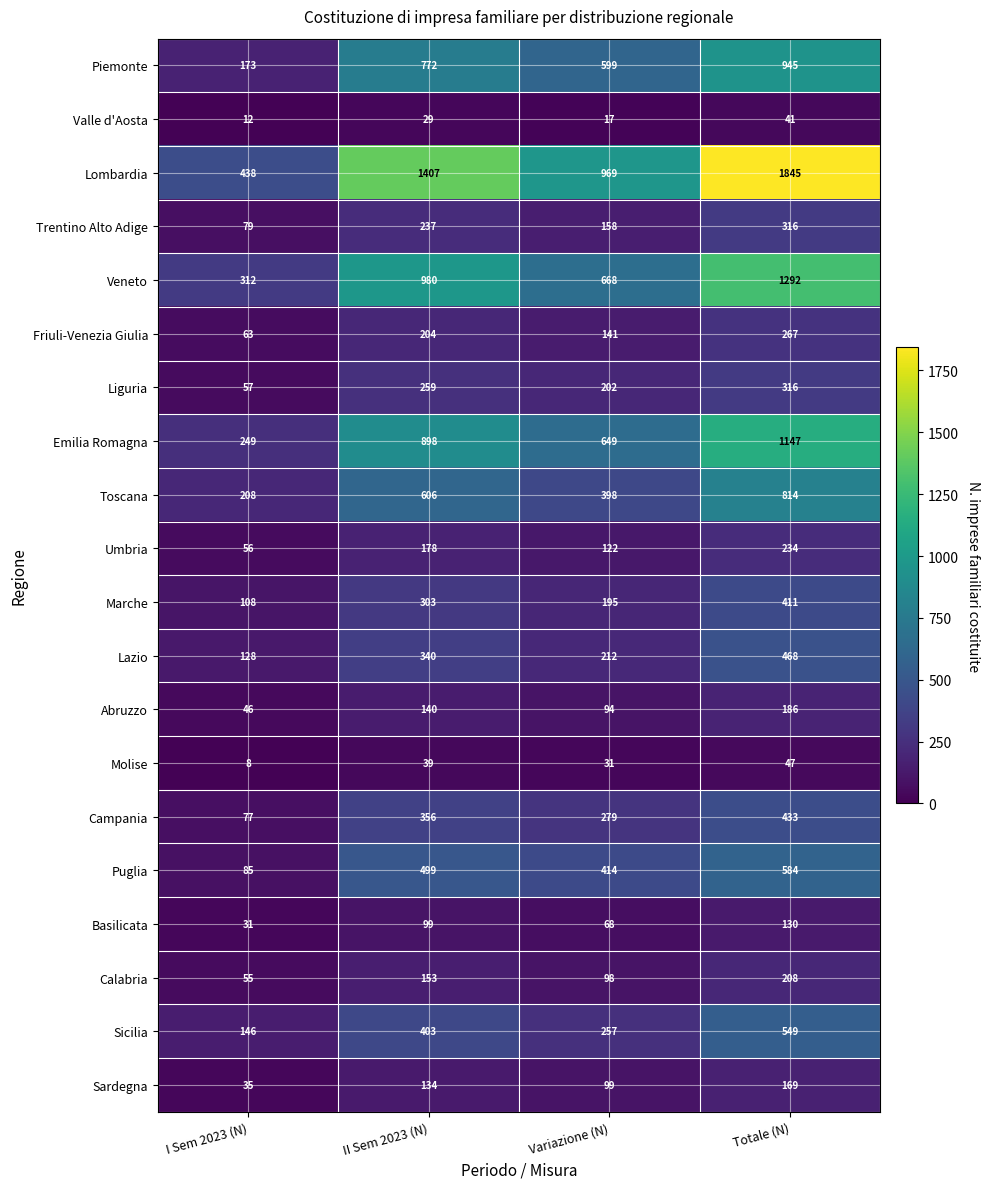

What is the minimum value shown in the chart?

8